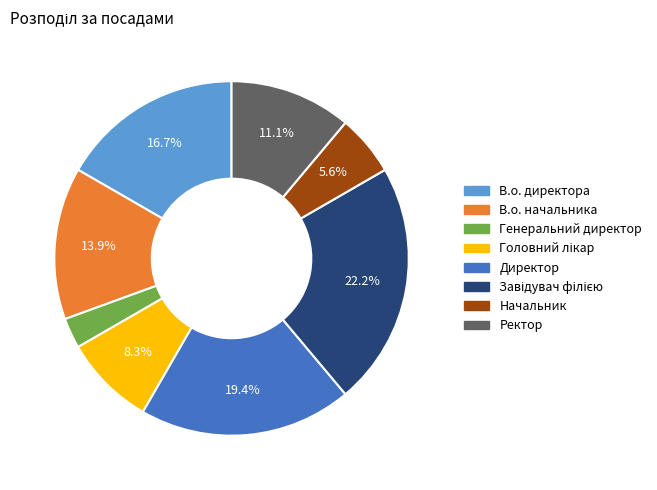

What is the smallest slice in the pie chart?

Генеральний директор